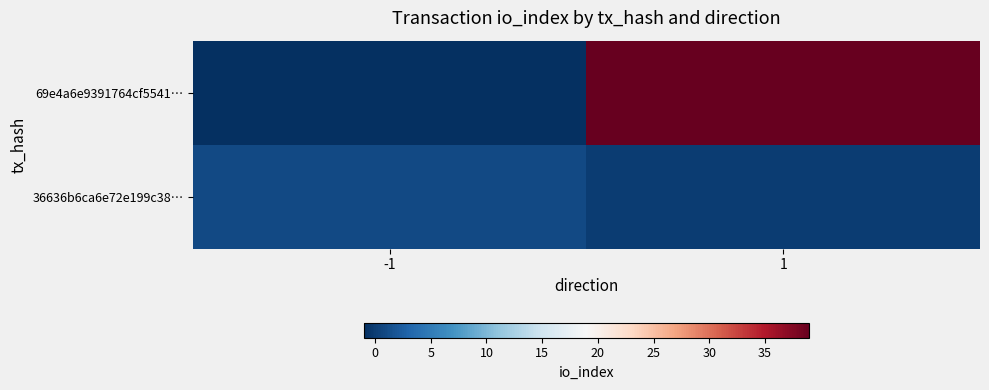

Reading left to right, list all the values displayed in this chart.

69e4a6e9391764cf5541…: -1=-1	1=39
36636b6ca6e72e199c38…: -1=1	1=0